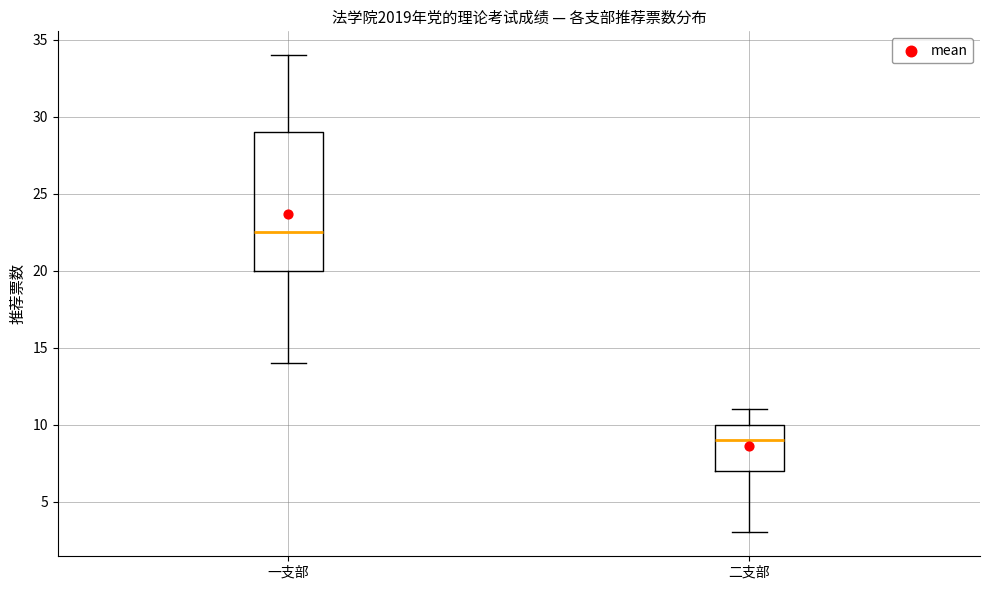

Where does the lower whisker of the box for 一支部 end on the y-axis? The values are not printed on the chart, so give them approximately, as read against the axis.

14.0